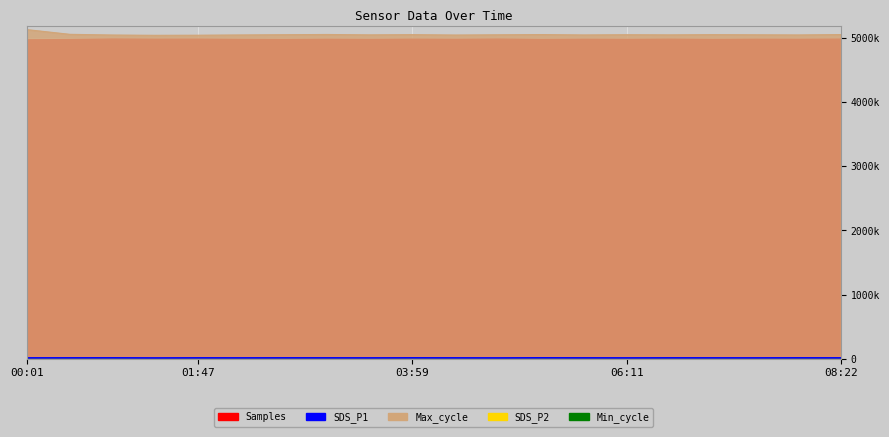

Reading left to right, what are all the values shown in this chart?

Samples: 4983672.0	4987671.0	4996441.0	4993195.0	4994320.0	4990100.0	4988500.0	4992300.0	4989700.0	4993800.0	4991200.0	4995600.0	4988900.0	4992700.0	4990400.0	4994100.0	4989600.0	4993000.0	4991800.0	4995200.0
Max_cycle: 20544.0	20250.0	20206.0	20188.0	20195.0	20210.0	20225.0	20240.0	20215.0	20230.0	20205.0	20220.0	20235.0	20210.0	20225.0	20215.0	20230.0	20220.0	20210.0	20235.0
Min_cycle: 28.0	28.0	28.0	28.0	28.0	28.0	28.0	28.0	28.0	28.0	28.0	28.0	28.0	28.0	28.0	28.0	28.0	28.0	28.0	28.0
SDS_P1: 20.7	21.8	22.3	19.2	21.5	20.8	22.1	21.7	20.4	22.5	21.2	19.9	23.1	21.6	20.3	22.0	21.4	20.7	22.2	21.1
SDS_P2: 10.7	10.5	10.1	9.8	10.2	10.4	10.6	10.3	10.5	10.2	10.4	10.1	10.5	10.3	10.2	10.4	10.3	10.2	10.4	10.3